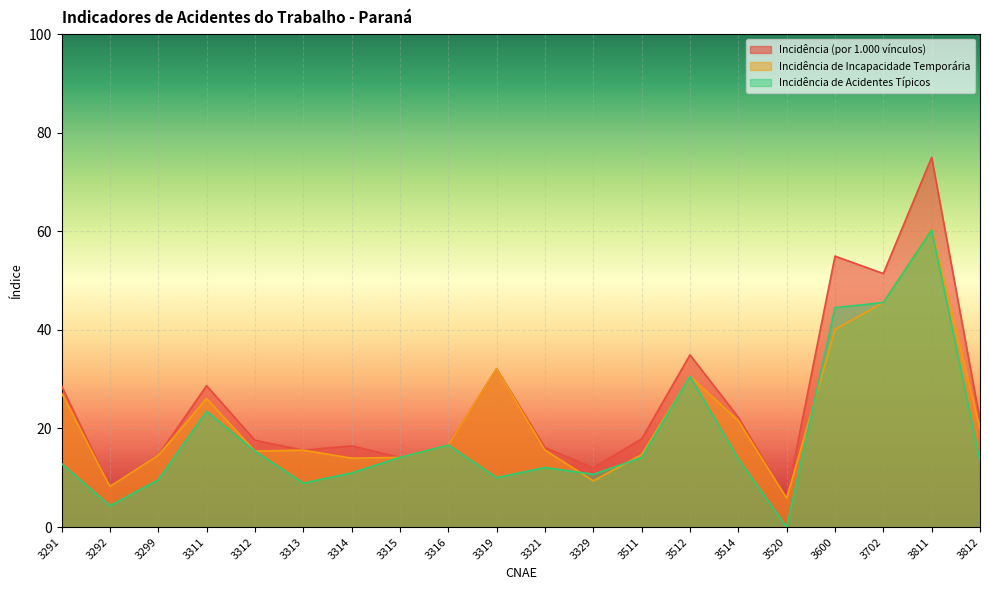

What are all the series names shown in the legend?

Incidência (por 1.000 vínculos), Incidência de Incapacidade Temporária, Incidência de Acidentes Típicos